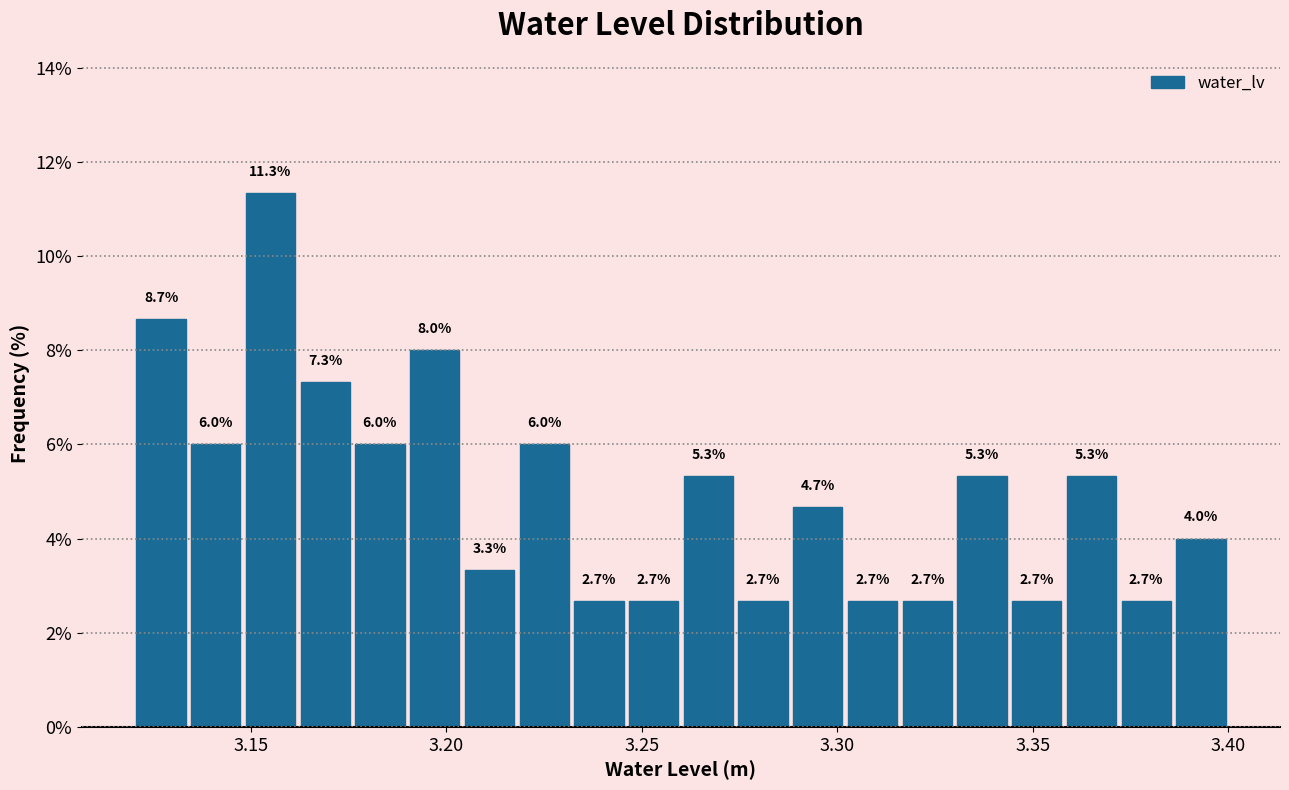

Around what value on the x-axis is the tallest bar? Give the approximate position of its centre, as read against the axis.

3.155